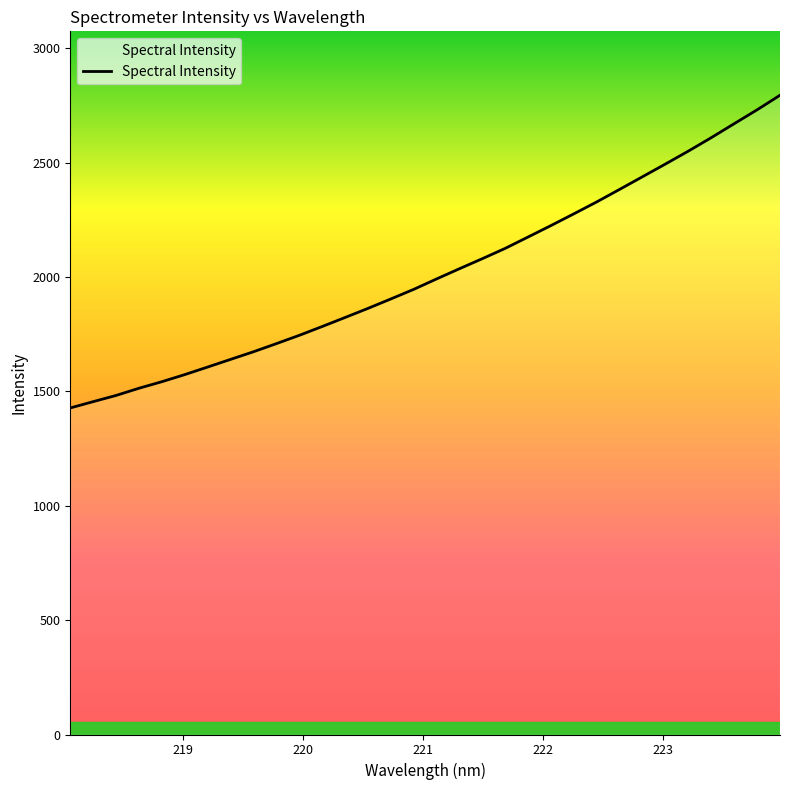

What is the minimum value shown in the chart?

1427.9